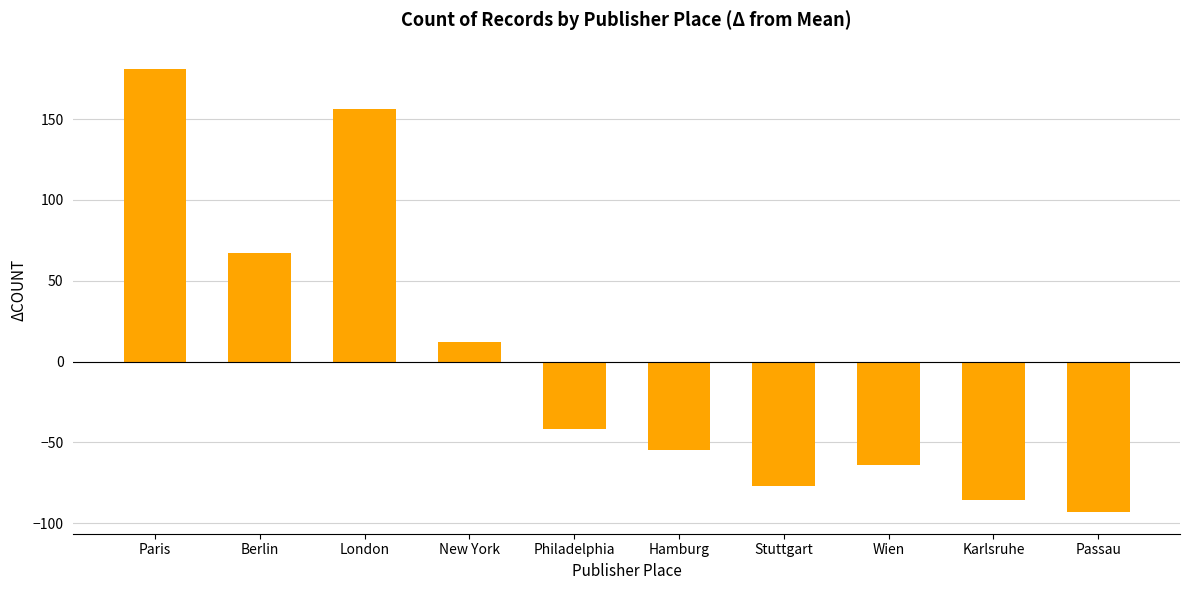

How many negative values are there?

6